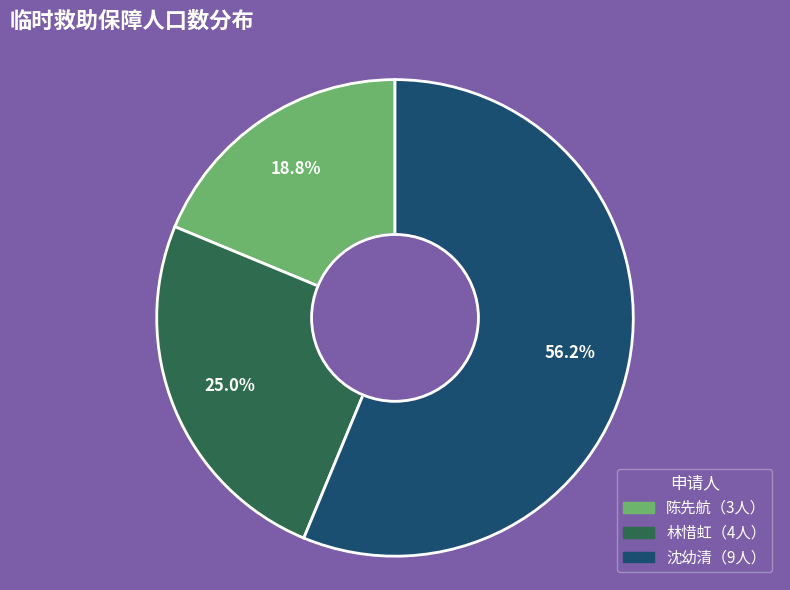

Is there any slice that represents more than half of the pie?

Yes